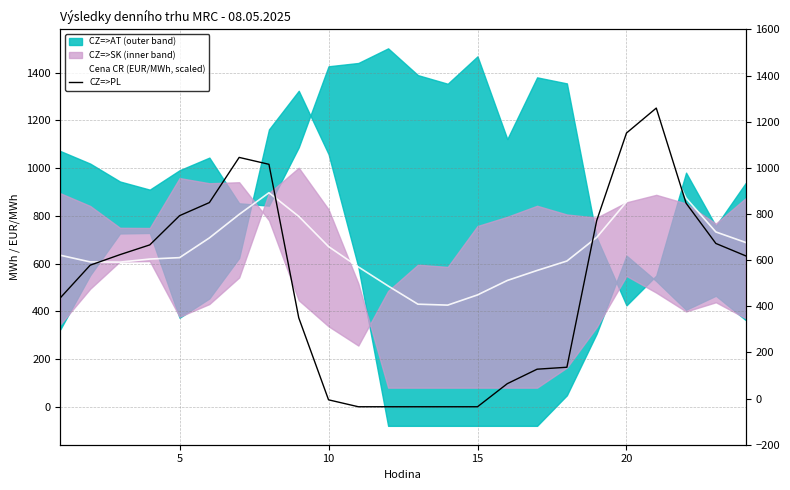

Does the chart have visible grid lines?

Yes